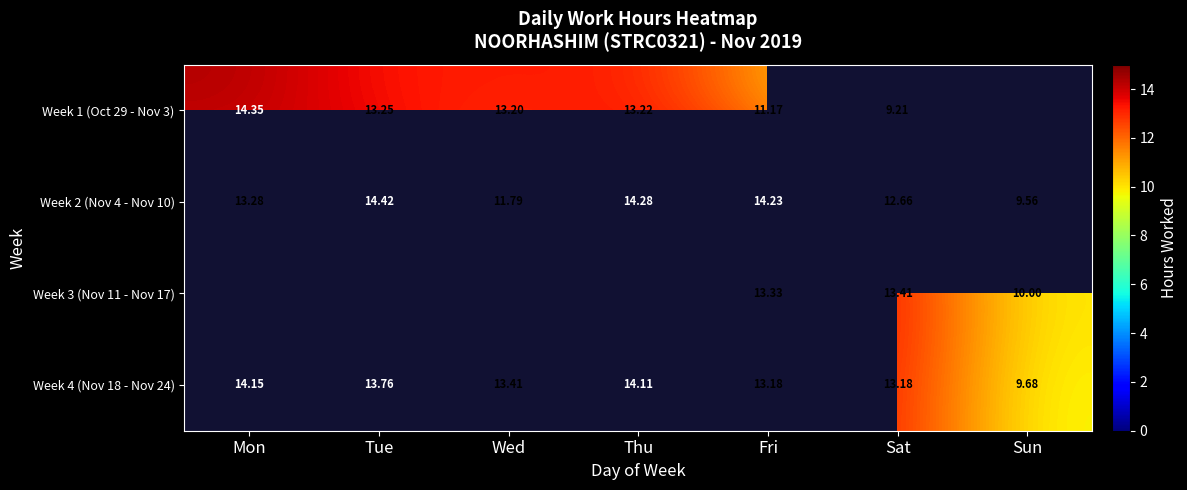

True or false: Week 2 (Nov 4 - Nov 10) has a value of 9.6 at Sun.

True